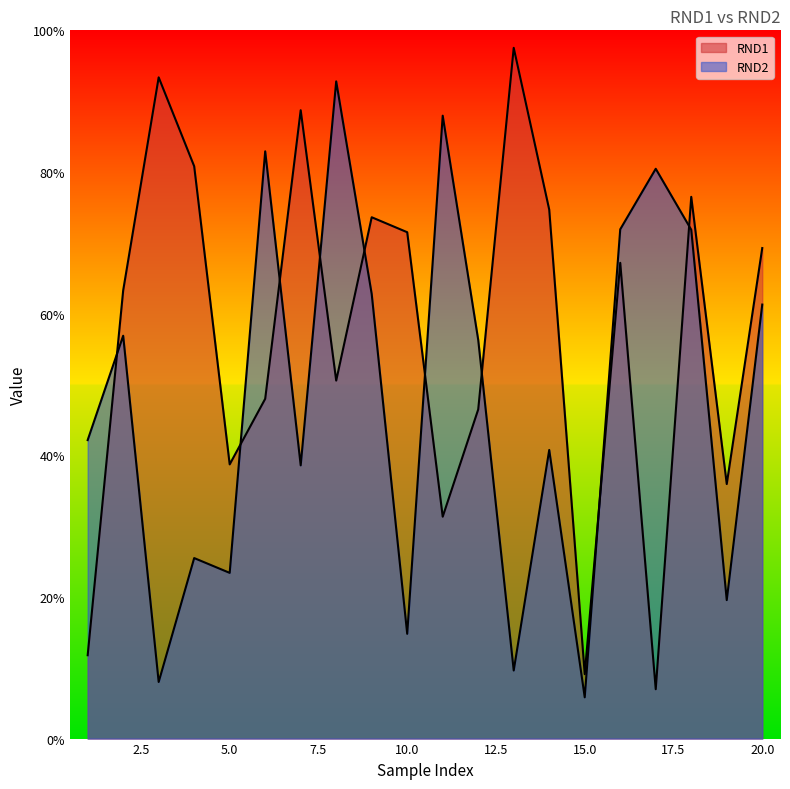

What is the difference between the RND1 values at 3 and 17?

0.9